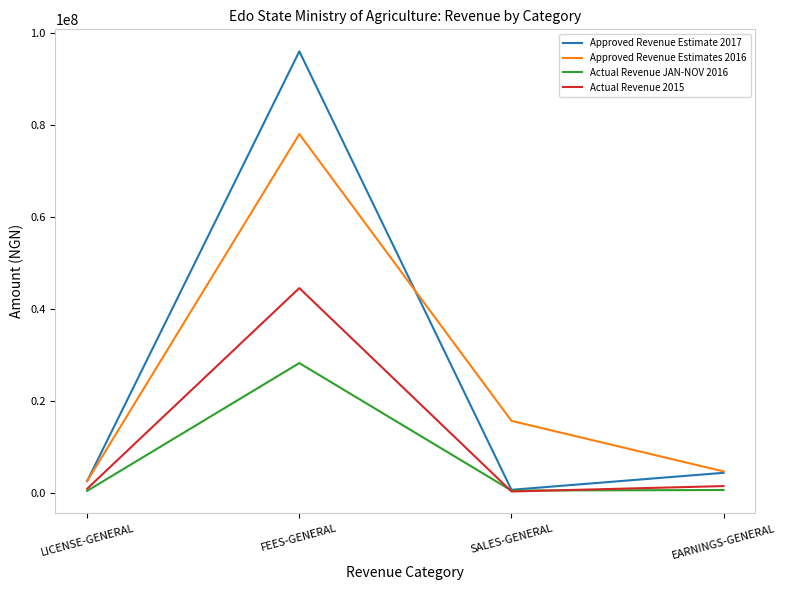

What is the highest value of the Actual Revenue JAN-NOV 2016 series?

28175850.0